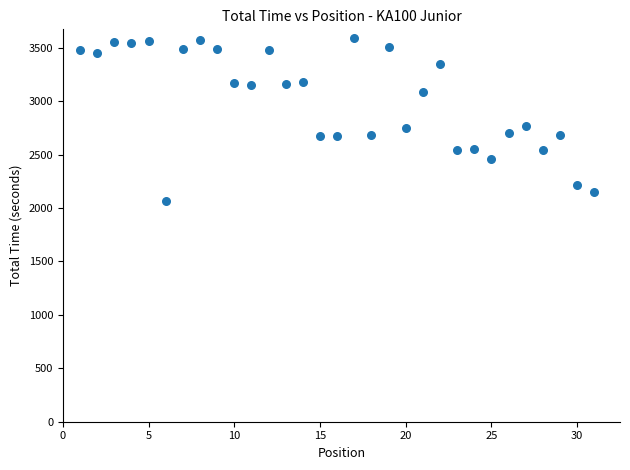

What is the range of Y values (max minus min)?

1531.9